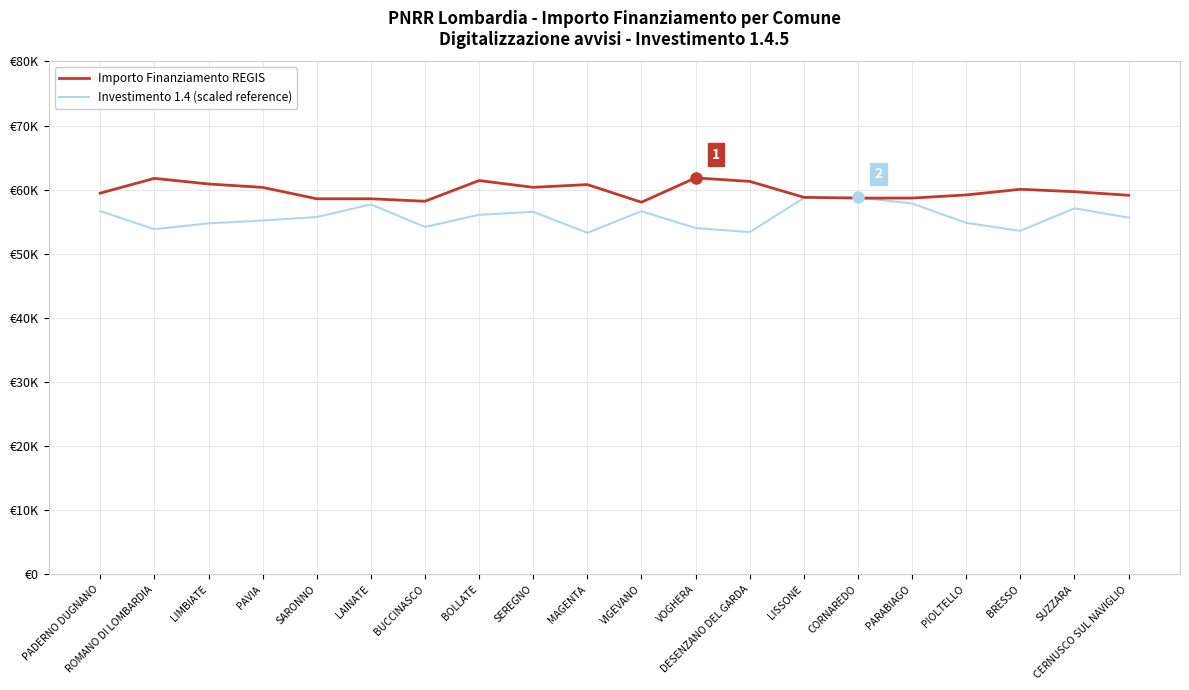

What is the difference between the Investimento 1.4 (scaled reference) values at LISSONE and SUZZARA?

1587.9